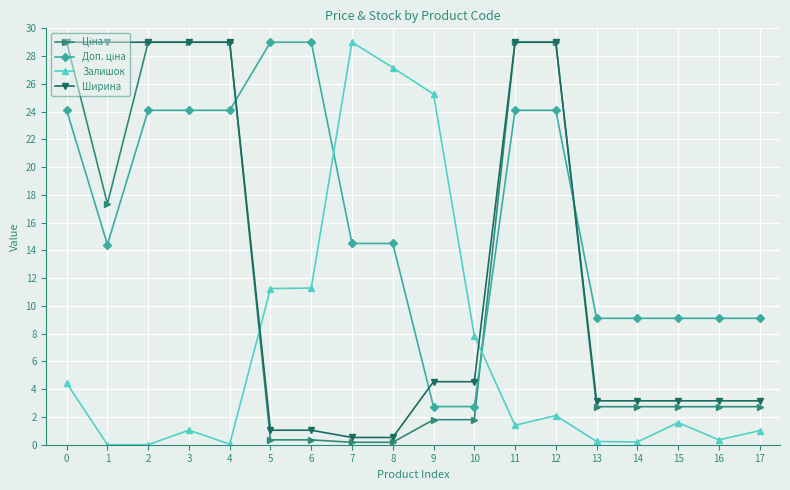

At which category does Залишок reach its first local peak?

3